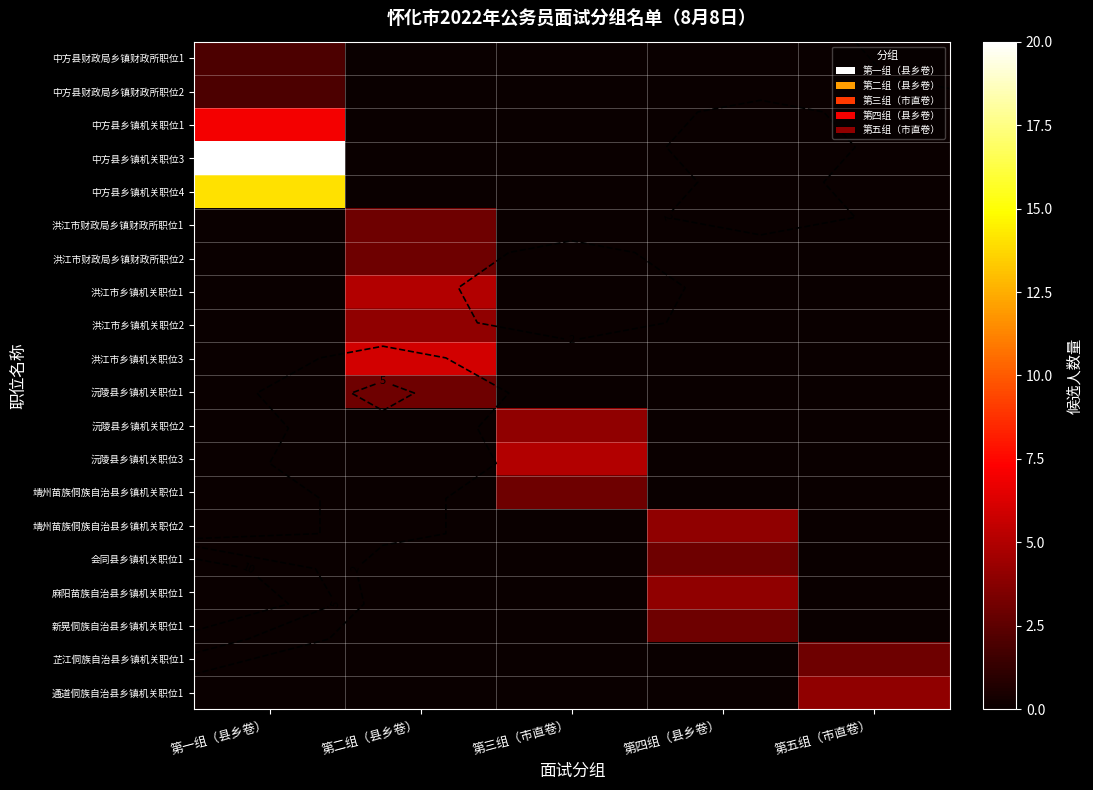

What is the sum of all 芷江侗族自治县乡镇机关职位1 values?

3